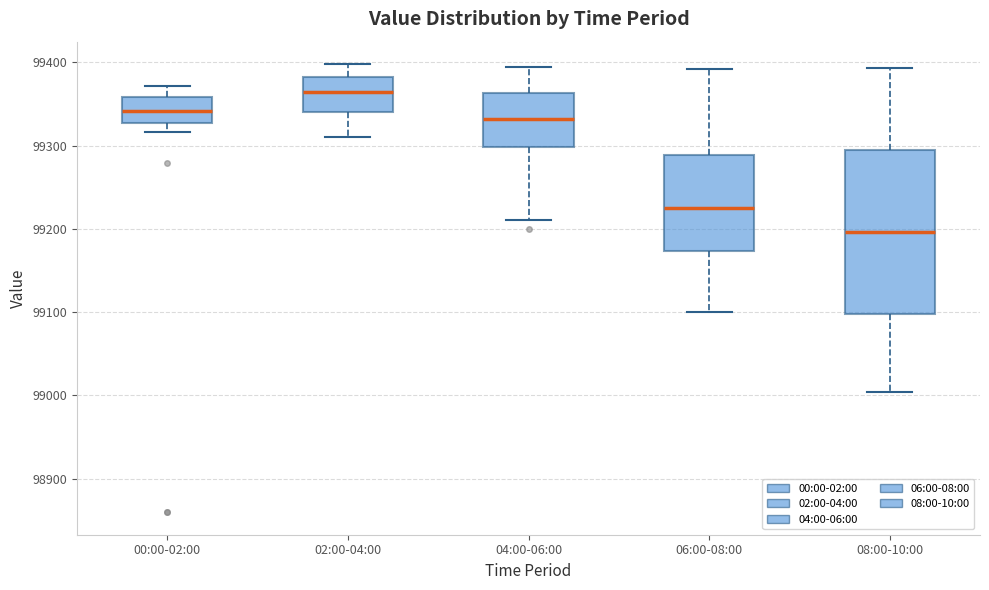

Reading left to right, transcribe this box plot: for each box, give where its median line is, the range the box spans, and where its two whiskers end, as read against the y-axis. The values are not printed on the chart, so give them approximately, as read against the axis.

00:00-02:00: median 99340, box 99330 to 99360, whiskers 99320 to 99370
02:00-04:00: median 99360, box 99340 to 99380, whiskers 99310 to 99400
04:00-06:00: median 99330, box 99300 to 99360, whiskers 99210 to 99390
06:00-08:00: median 99220, box 99170 to 99290, whiskers 99100 to 99390
08:00-10:00: median 99200, box 99100 to 99300, whiskers 99000 to 99390